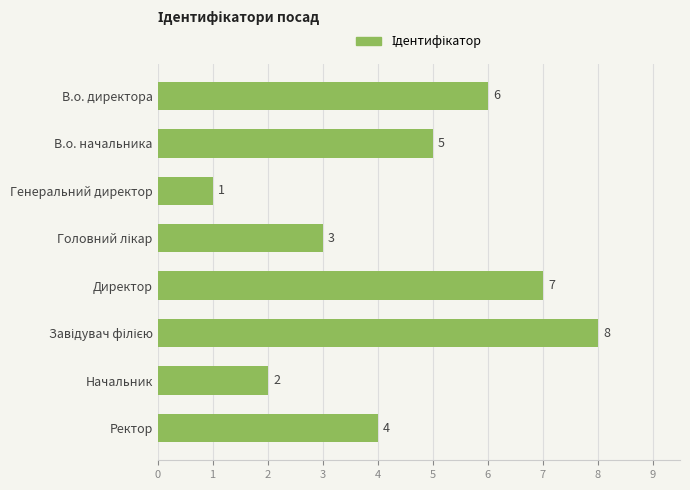

Approximately how many times larger is the value at Начальник compared to Ректор?

0.5